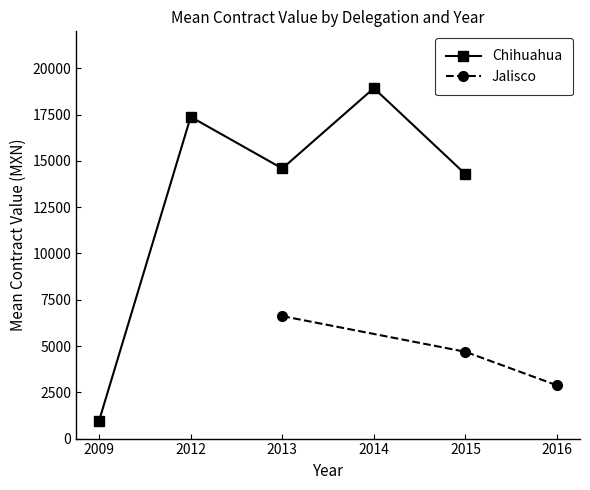

The value of Chihuahua at 2015 is 19360.6. True or false?

False